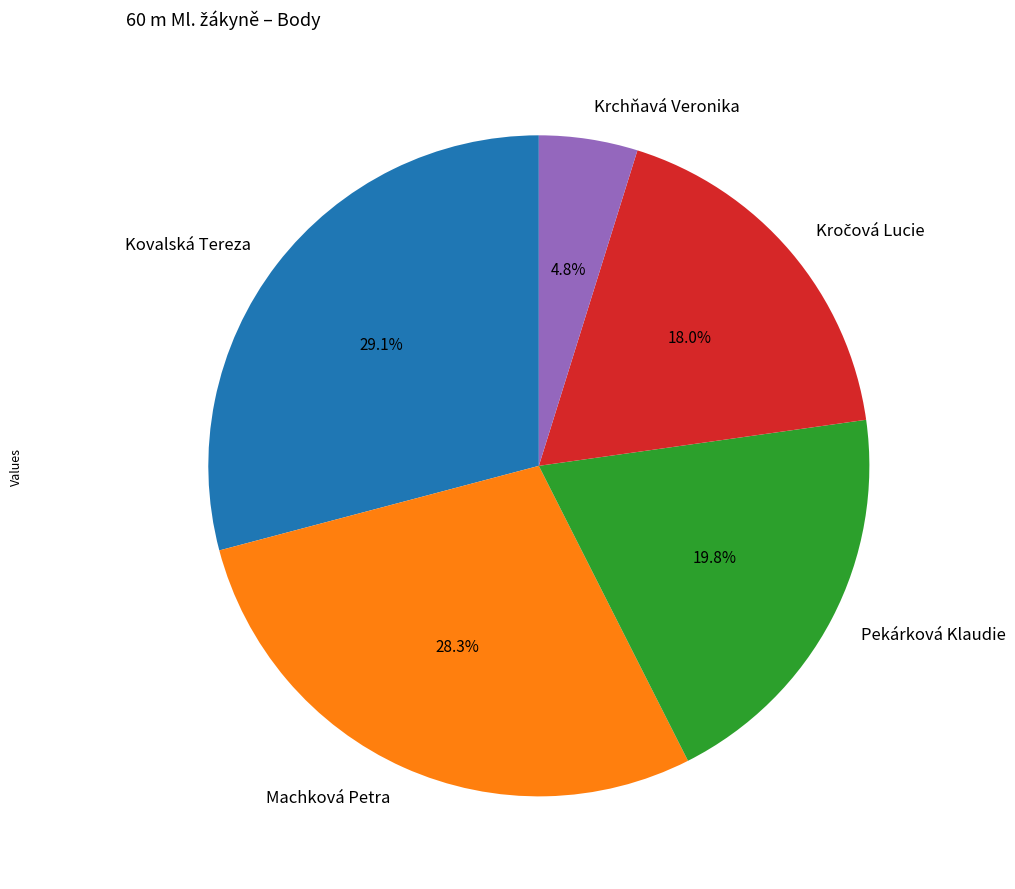

How many segments does this pie chart have?

5